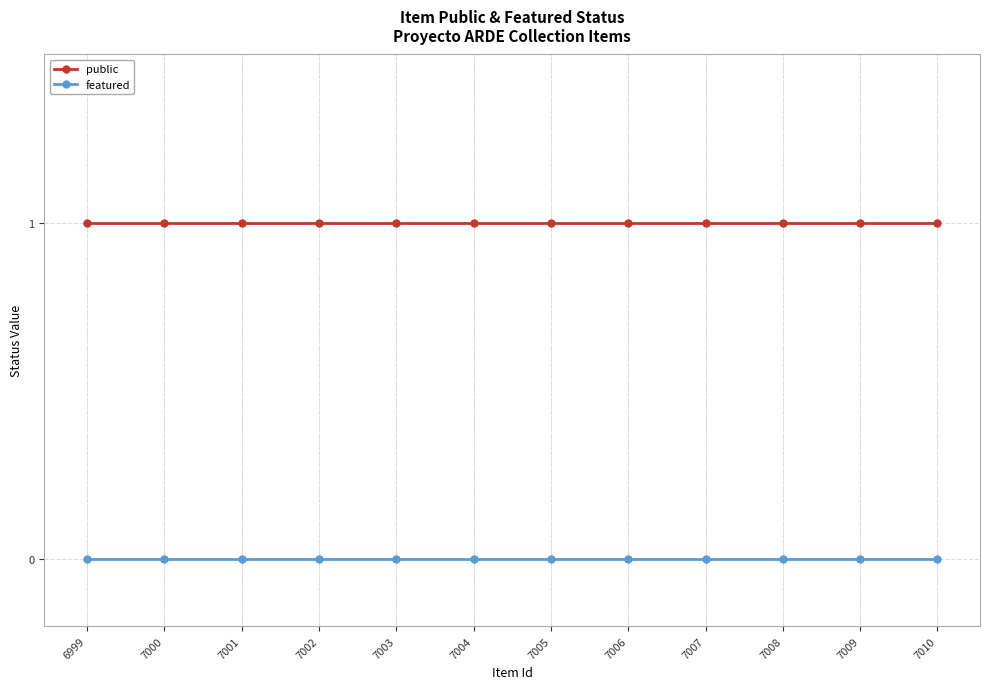

True or false: featured and public intersect in this chart.

False